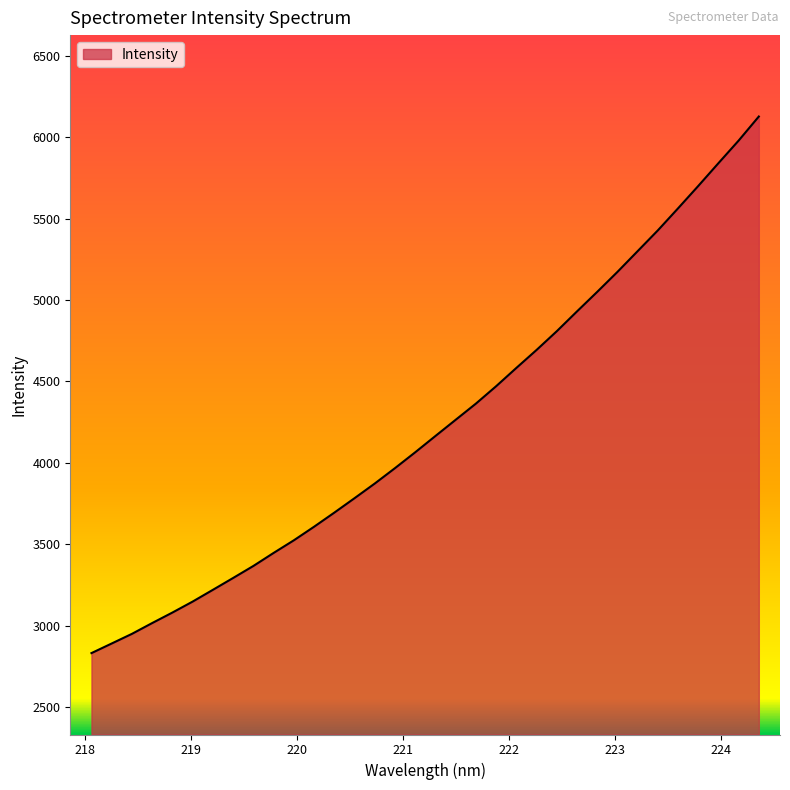

What is the greatest value displayed?

6126.9